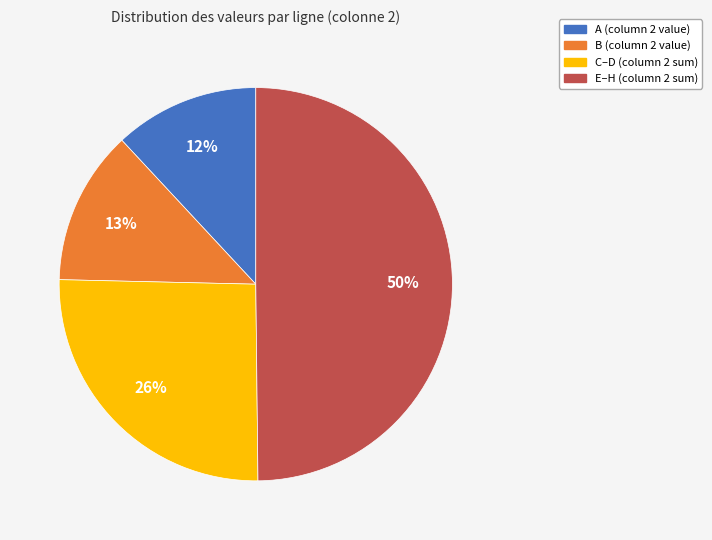

To the nearest percent, what is the difference between the largest and smallest slice percentages?

38%